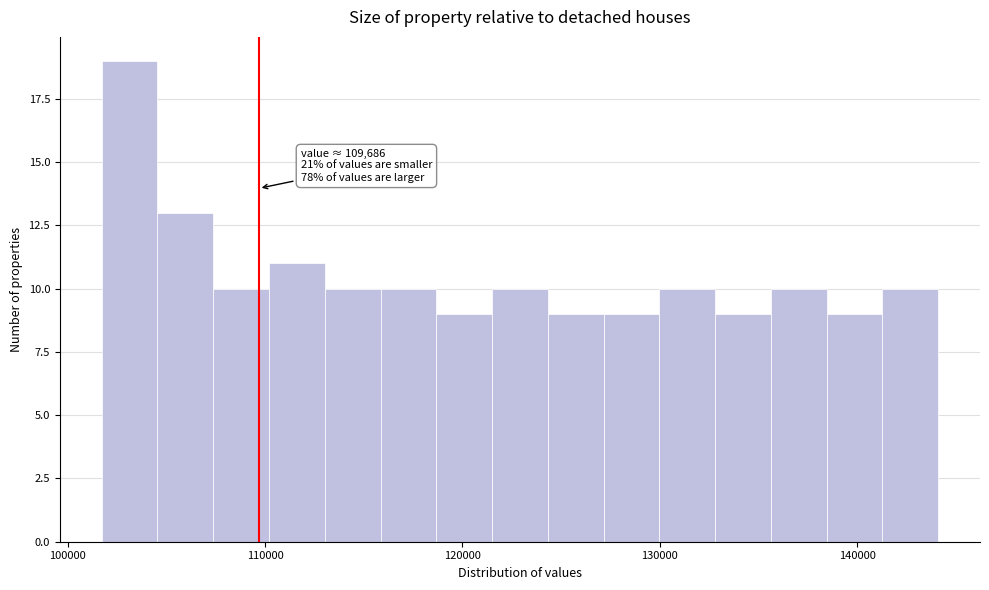

Around what value on the x-axis is the tallest bar? Give the approximate position of its centre, as read against the axis.

103000